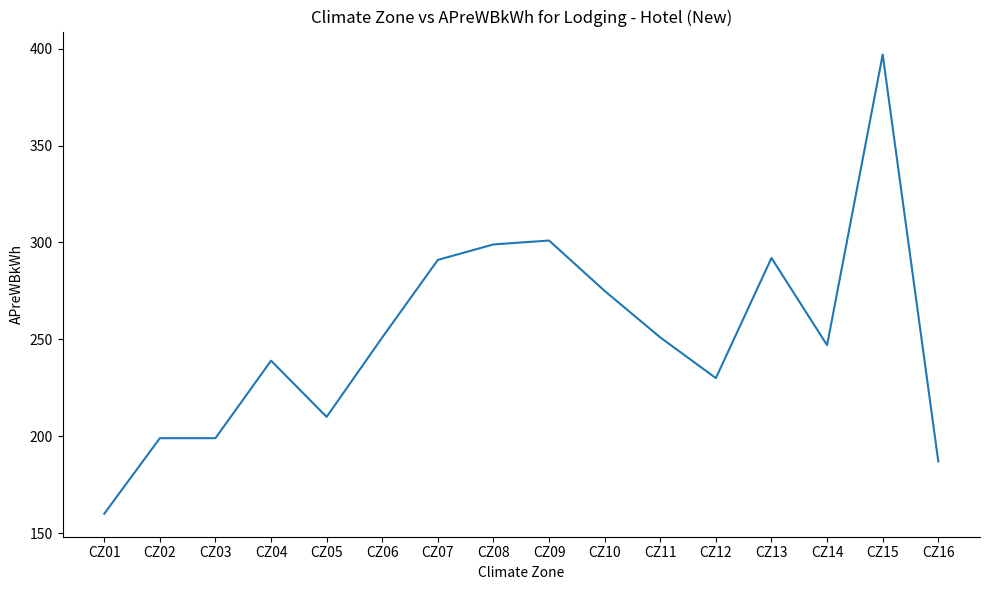

Which label corresponds to the largest value in the chart?

CZ15